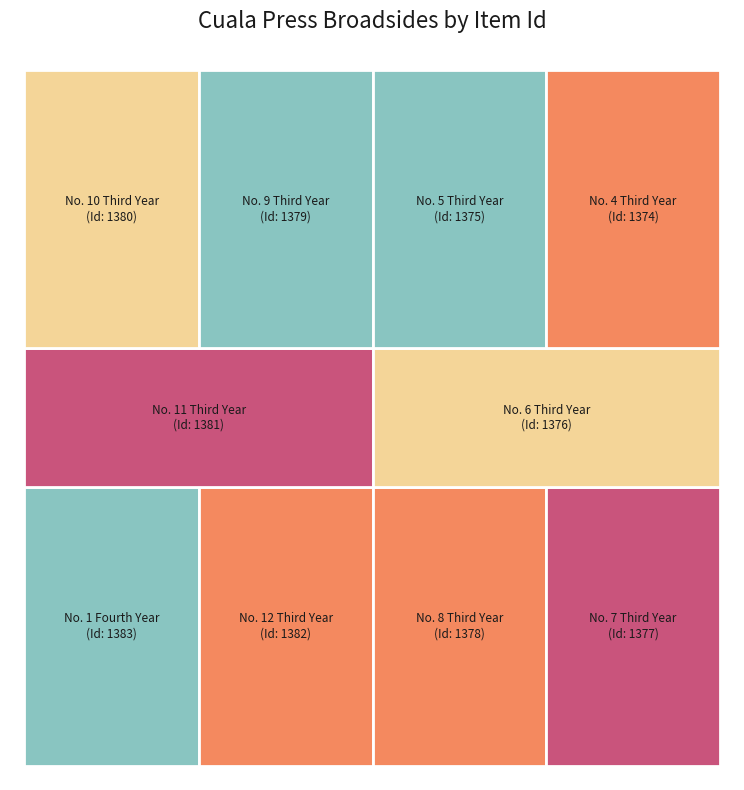

Which slice is the largest?

No. 1 Fourth Year